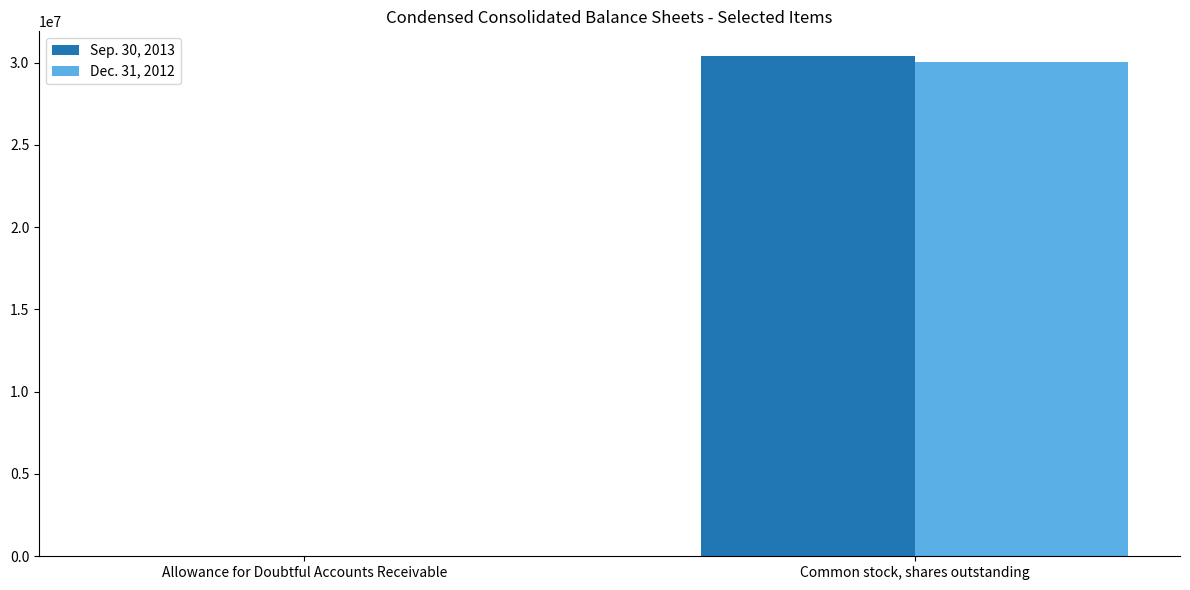

What is the highest value of the Sep. 30, 2013 series?

30375870